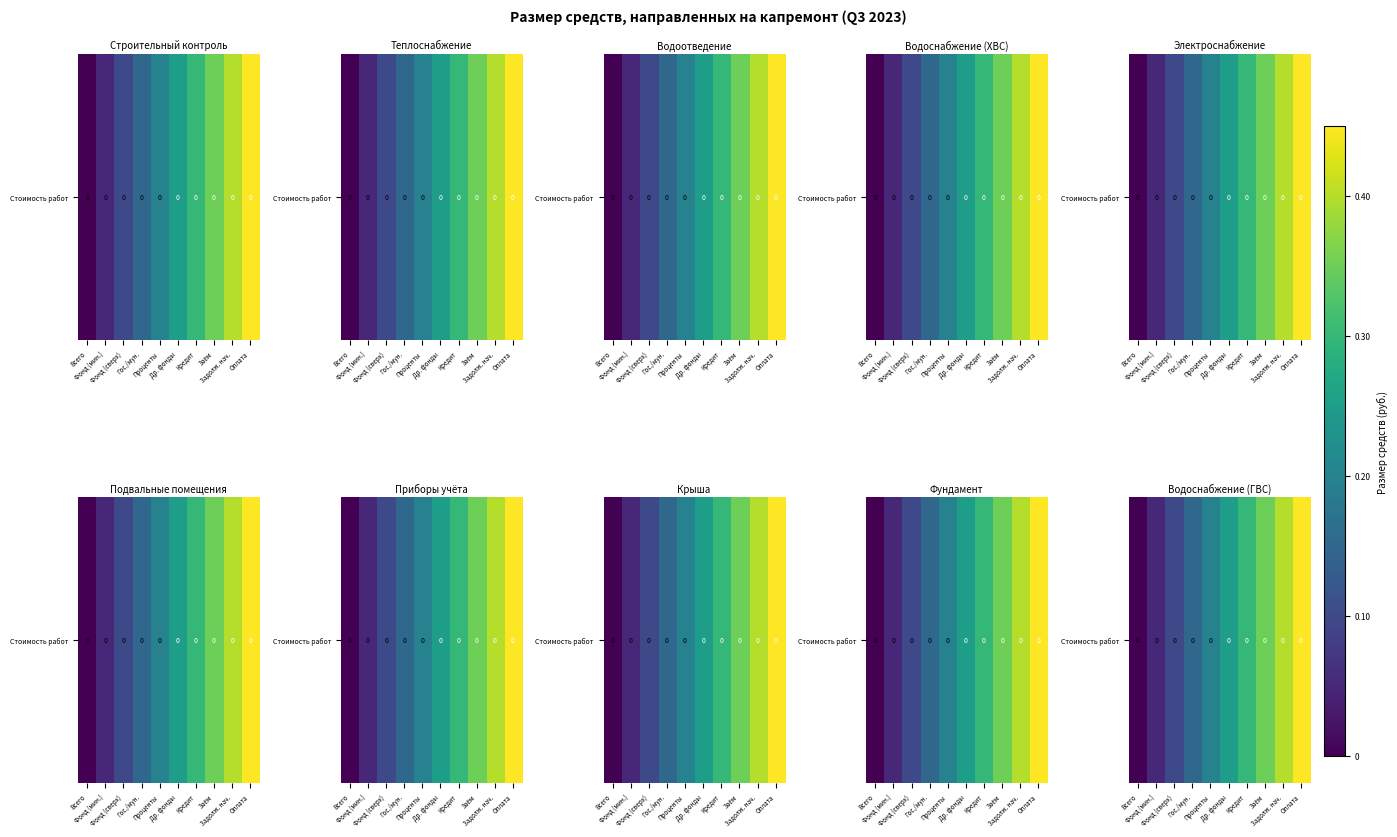

Reading right to left, what are all the values shown in this chart?

Оплата=0.5	Задолж. нач.=0.4	Заём=0.4	Кредит=0.3	Др. фонды=0.2	Проценты=0.2	Гос./мун.=0.2	Фонд (сверх)=0.1	Фонд (мин.)=0.1	Всего=0.0